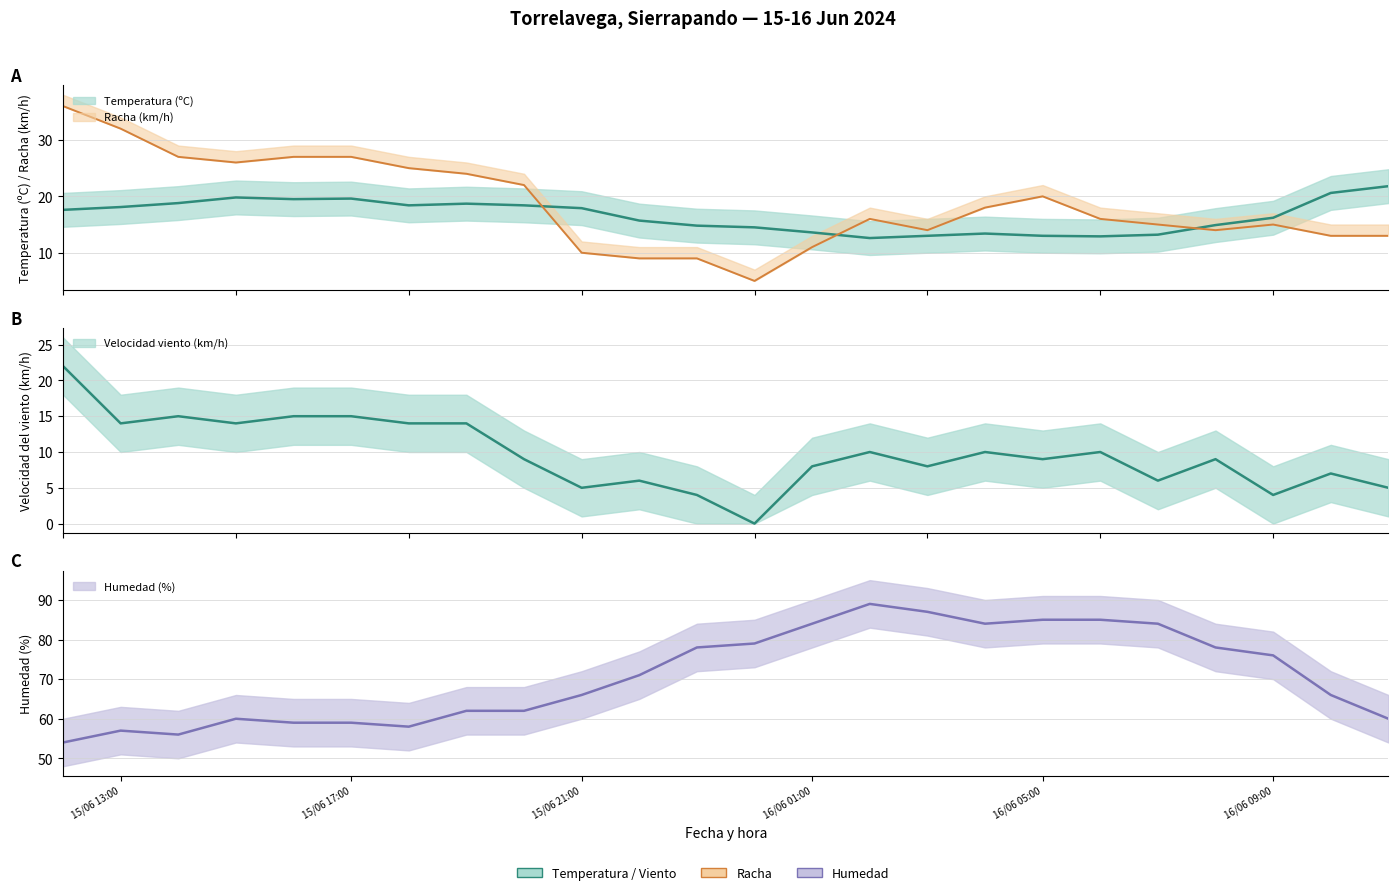

Where does the Humedad (%) series first go above 71?

15/06/2024 23:00